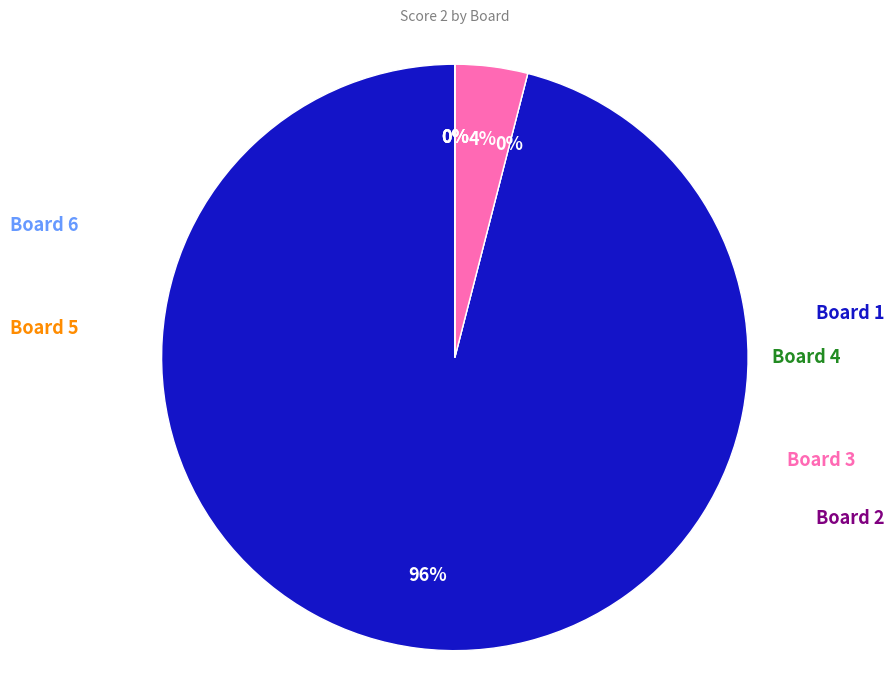

Is Board 4 the majority of the pie?

No